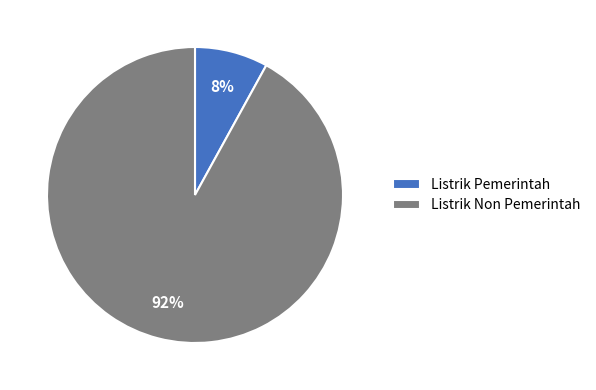

How many segments does this pie chart have?

2